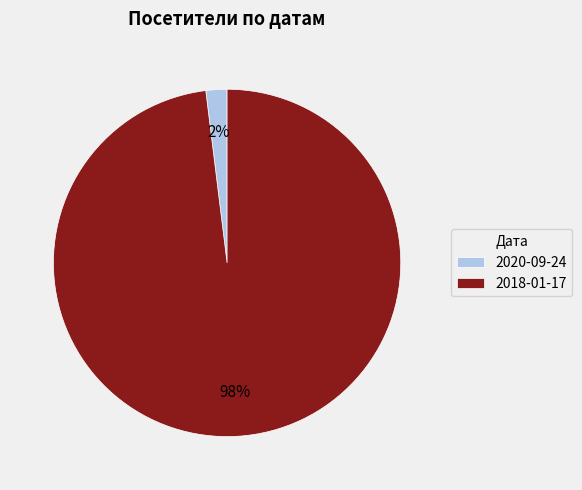

To the nearest percent, what is the difference between the 2018-01-17 and 2020-09-24 slice percentages?

96%